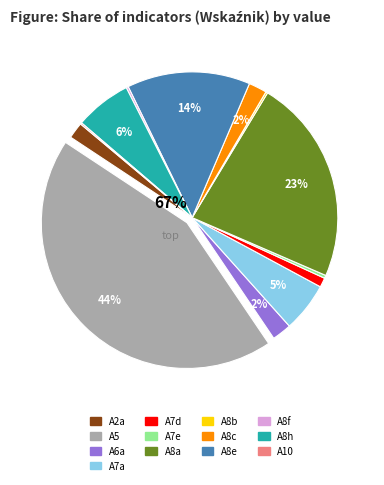

Combined, do A10 and A7d account for over 50%?

No